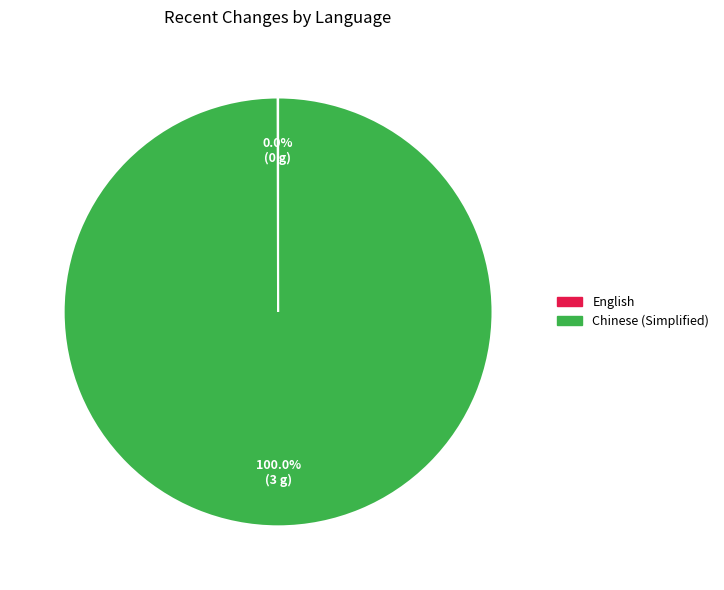

Which category has the biggest portion of the pie?

Chinese (Simplified)